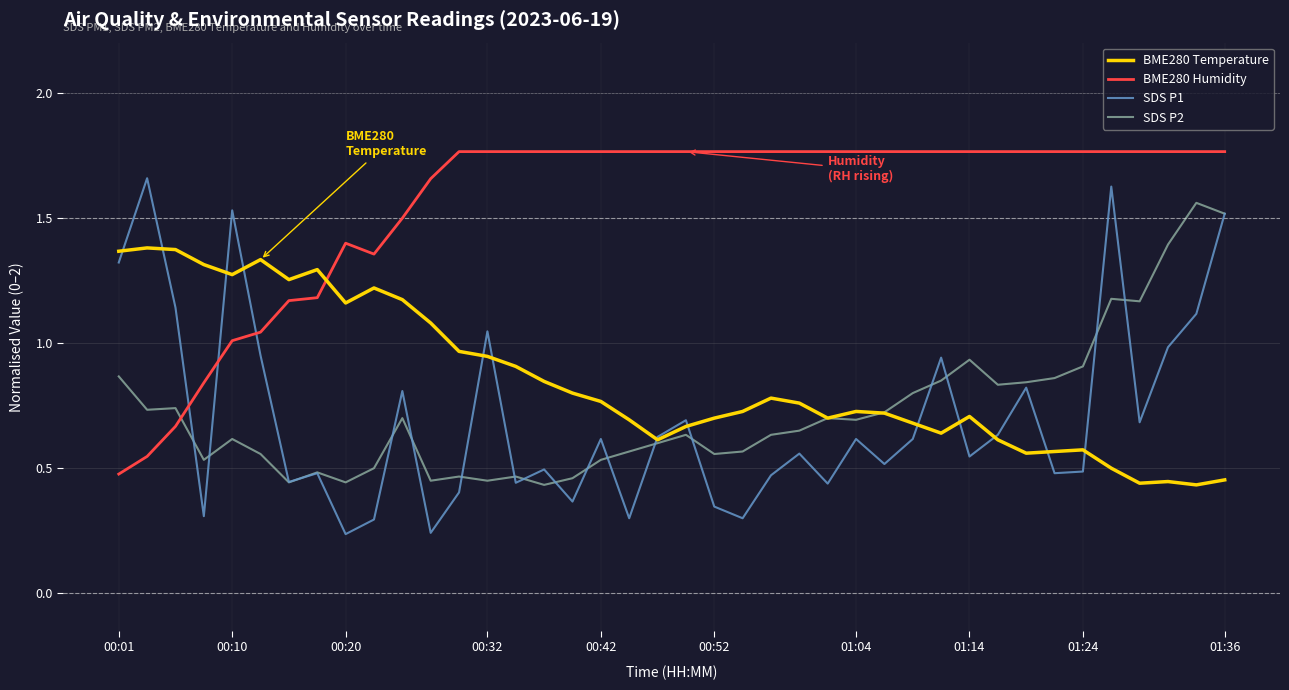

Which series ends up on top after the final intersection of BME280 Humidity and SDS P1?

BME280 Humidity